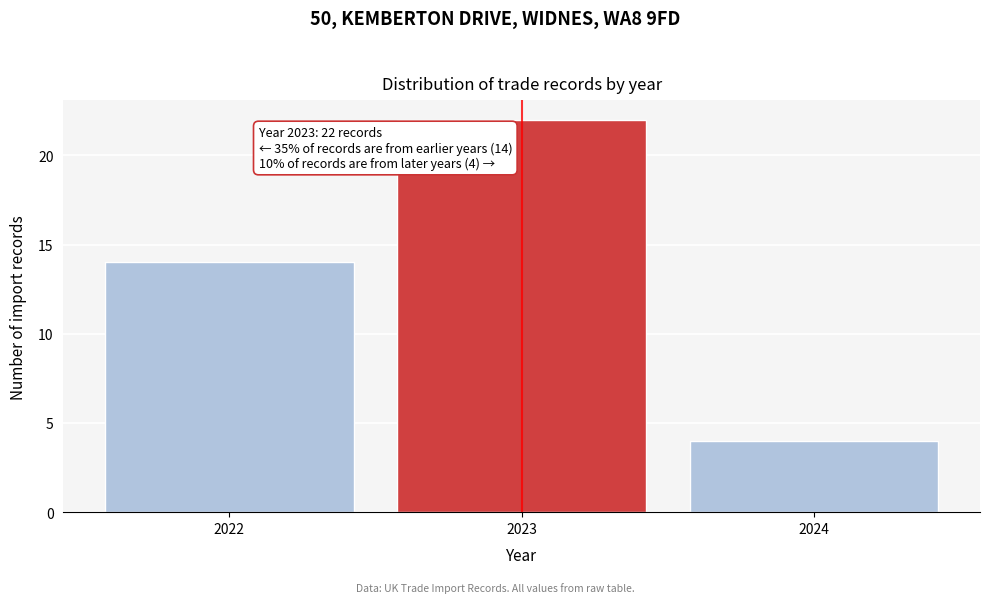

Over which range of the x-axis is the bar tallest?

2022.5 to 2023.5